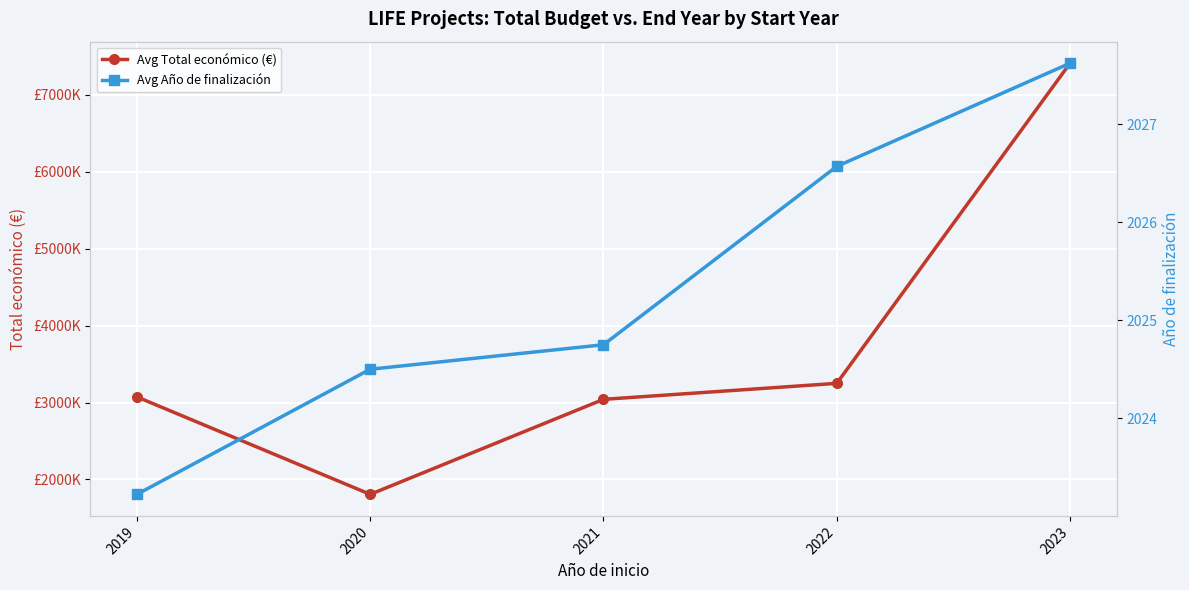

At how many categories does at least one series exceed 671591?

5